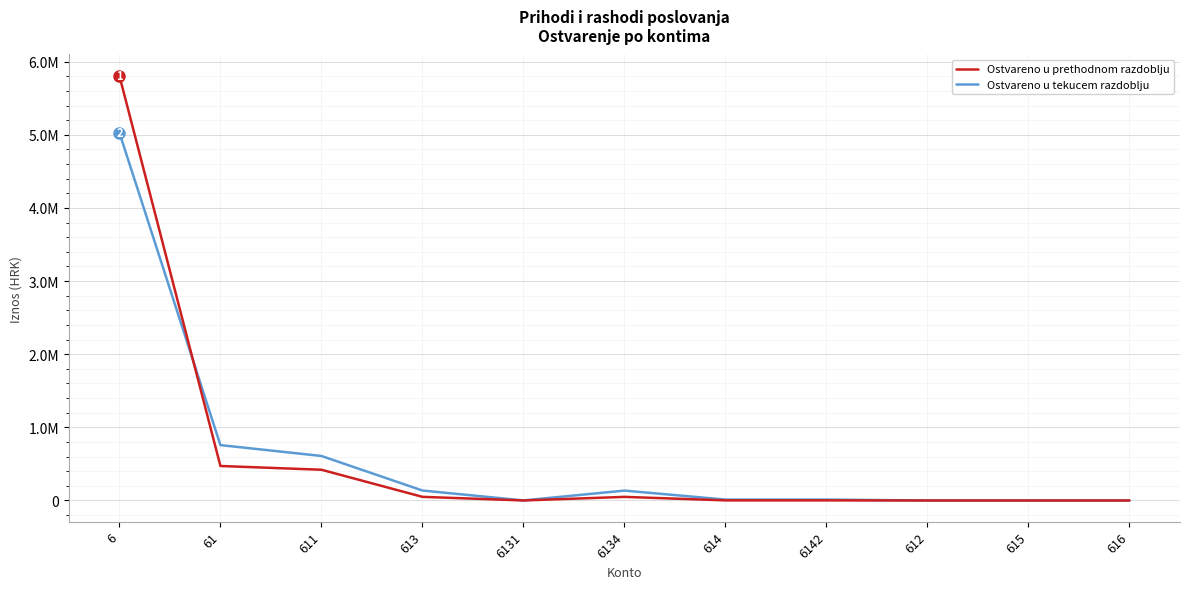

Does the chart have visible grid lines?

Yes